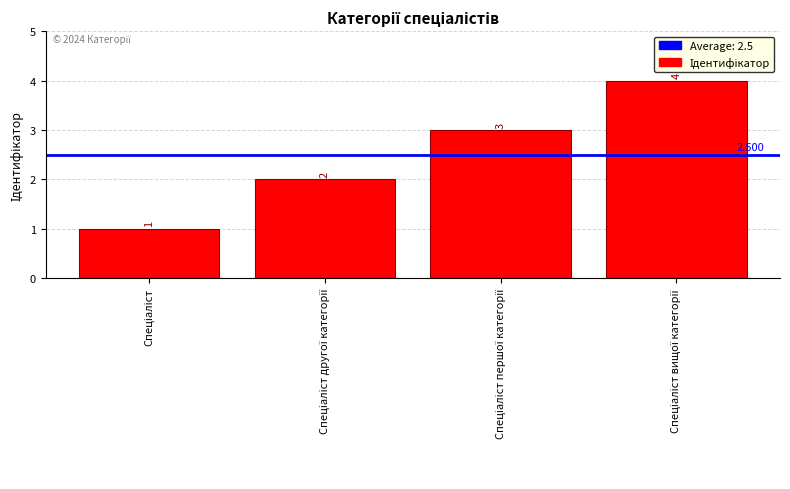

Read the value at Спеціаліст першої категорії.

3